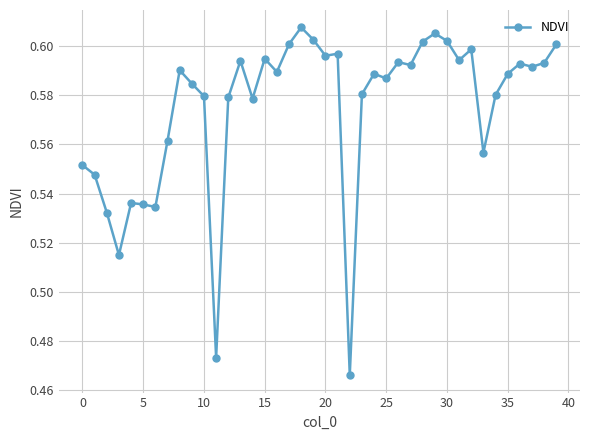

True or false: there are more than 1 points higher than both neighbors.

True